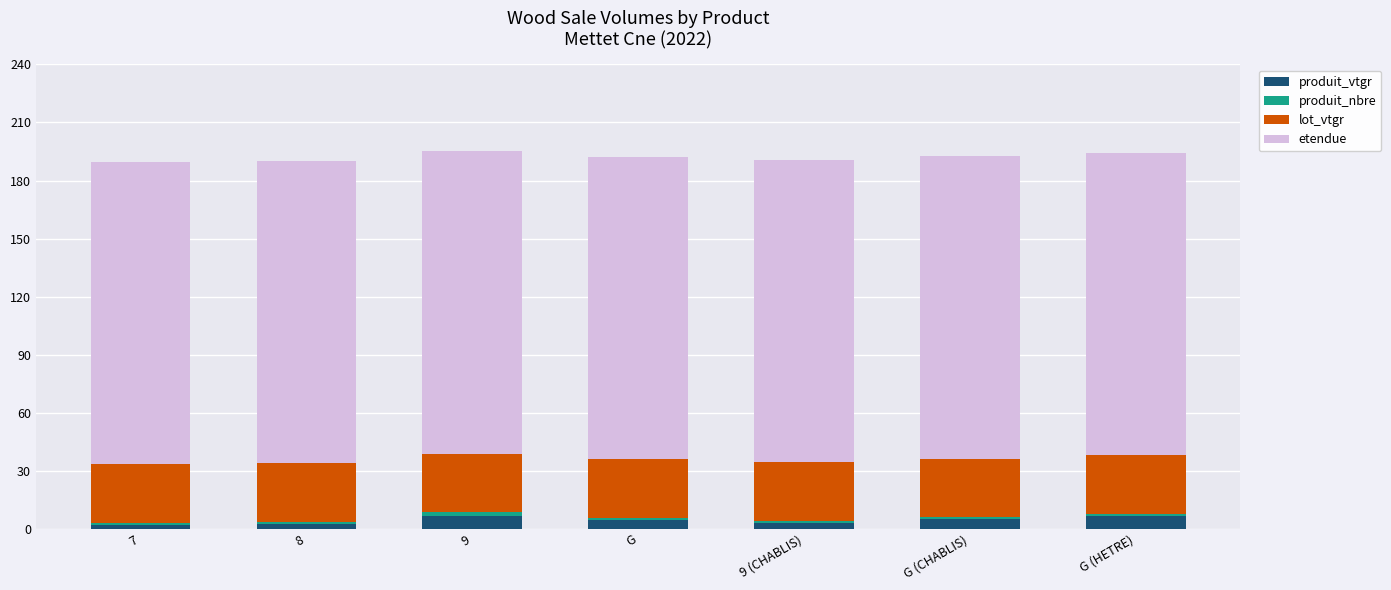

How many bars are there in total?

7